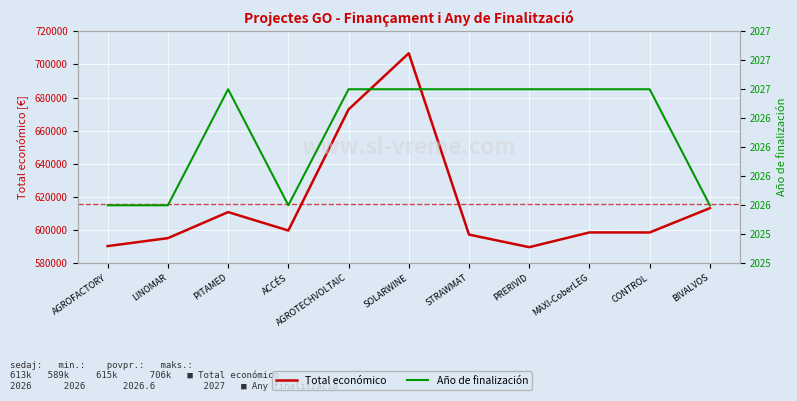

What is the sum of all Total económico values?

6773240